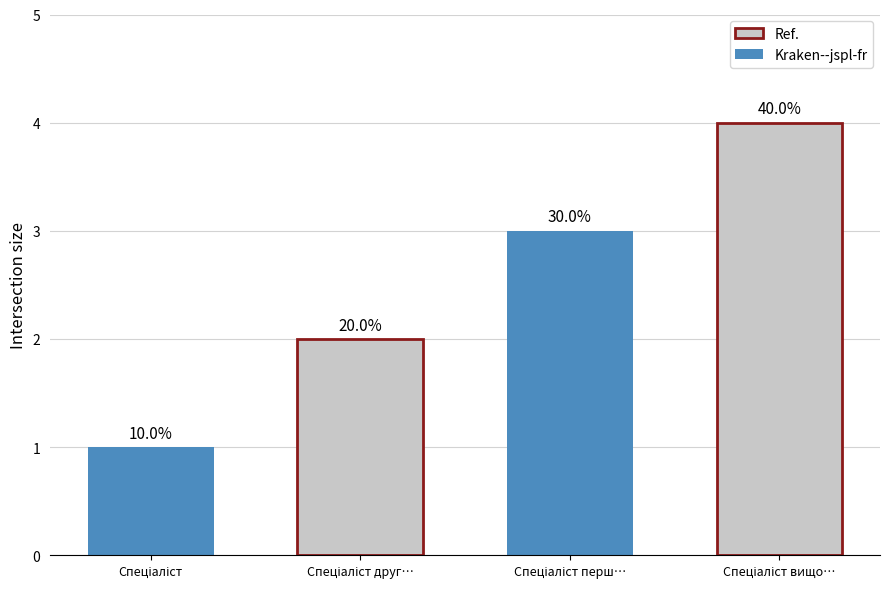

Read the value at Спеціаліст першої категорії.

3